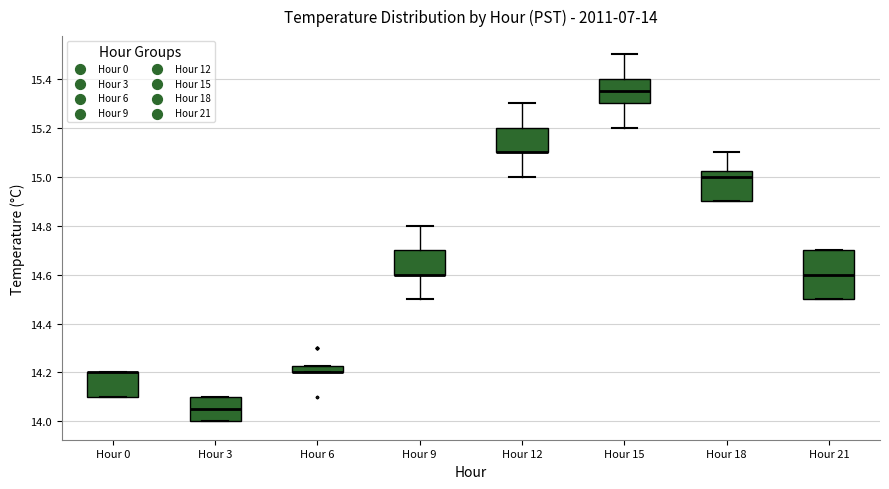

Comparing the boxes themselves (not the whiskers), which one is the tallest?

Hour 21